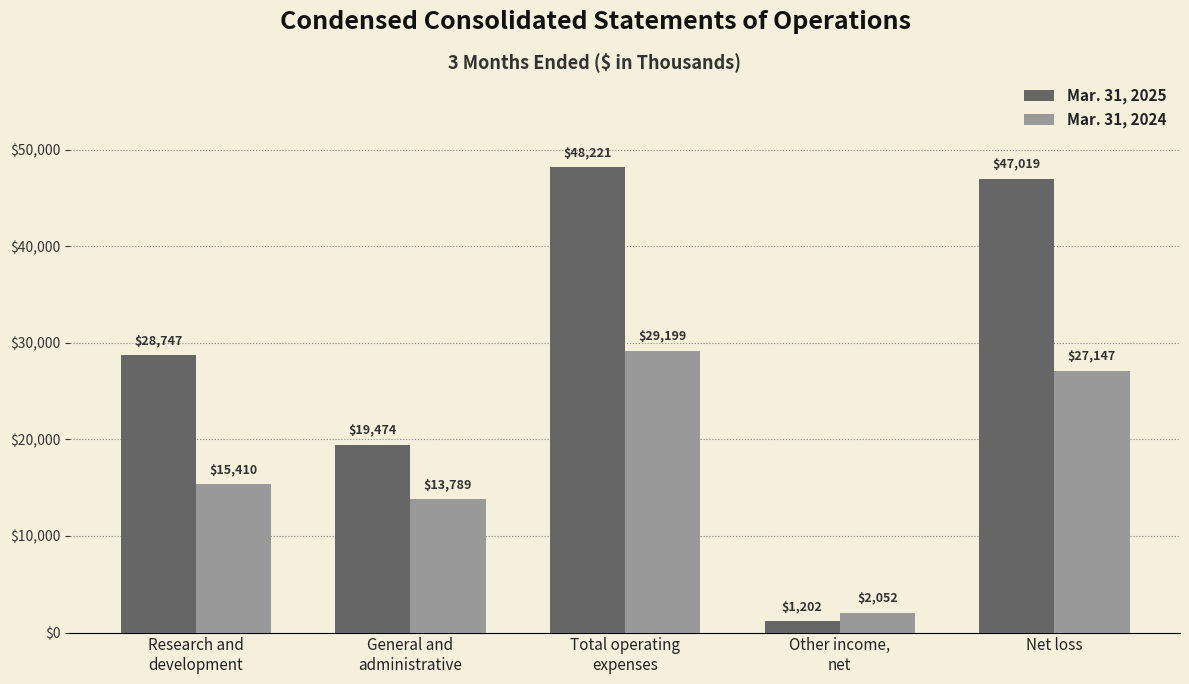

What is the sum of all Mar. 31, 2025 values?

144663